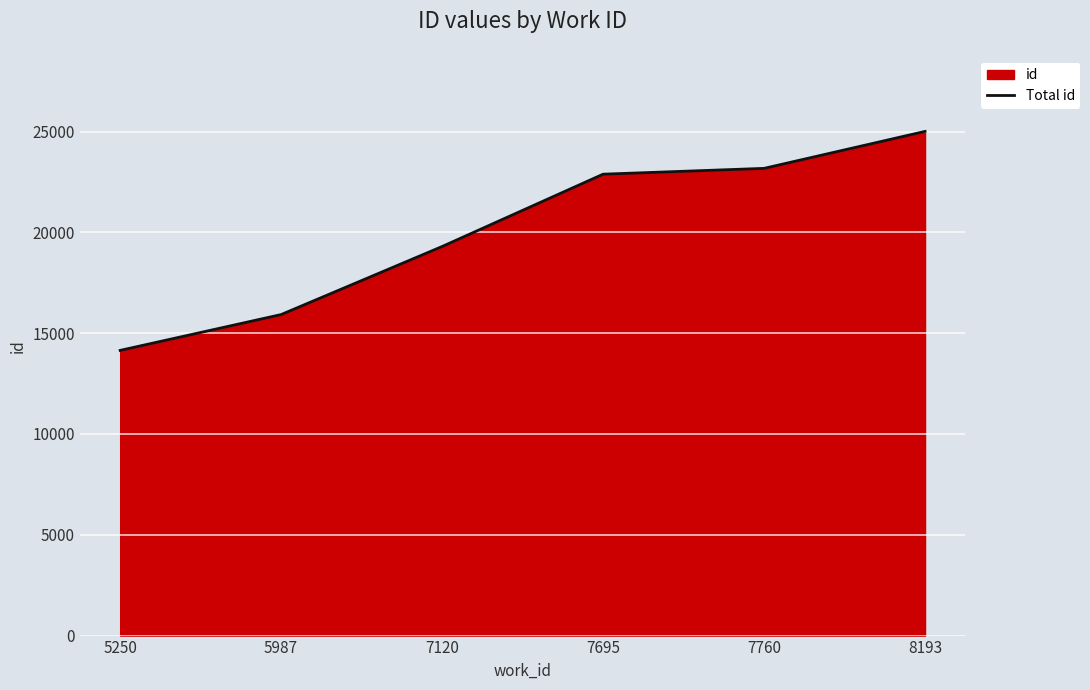

Which has a higher value, 5250 or 7120?

7120